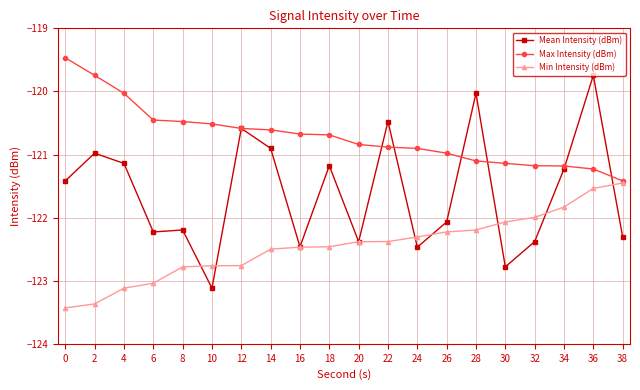

What is the greatest value displayed?

-119.5